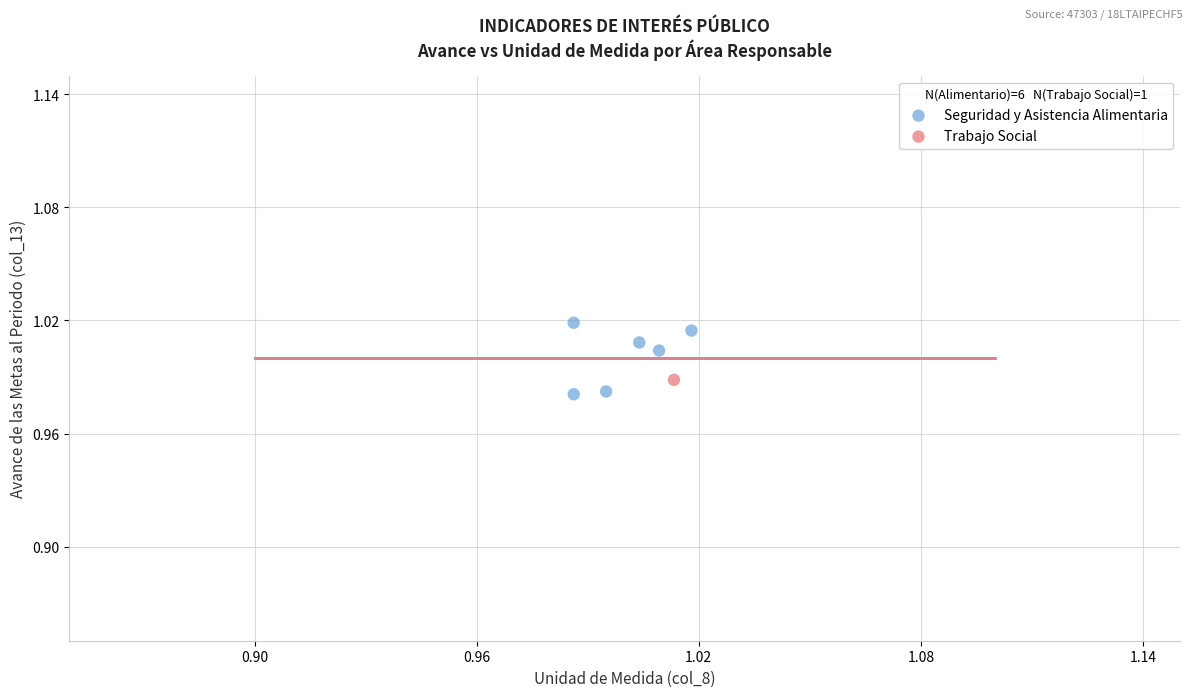

What are all the series names shown in the legend?

Seguridad y Asistencia Alimentaria, Trabajo Social